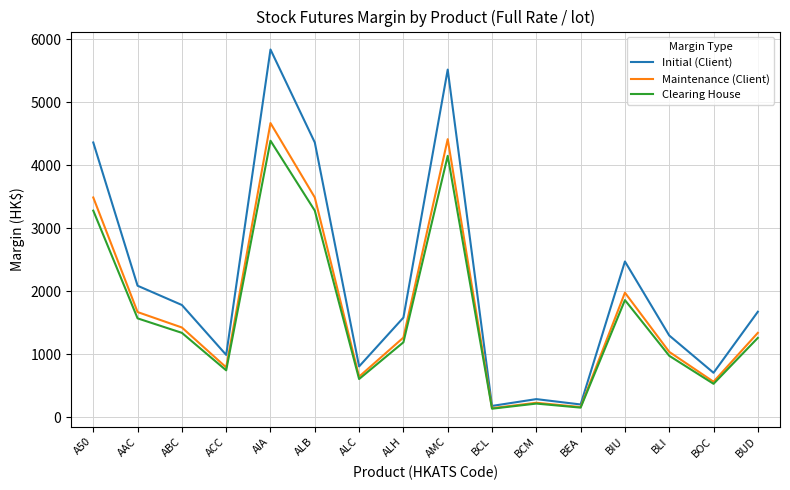

What is the maximum value for Clearing House?

4390